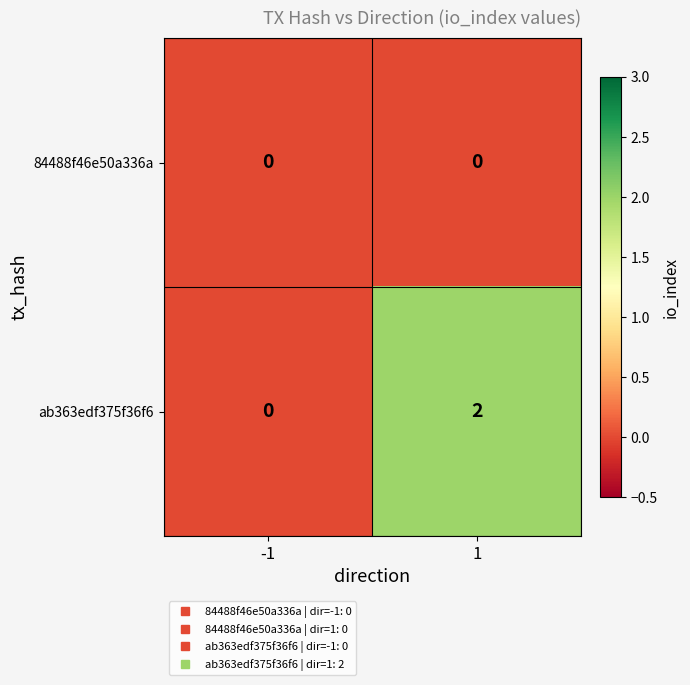

The value of 84488f46e50a336a at -1 is 0. True or false?

True